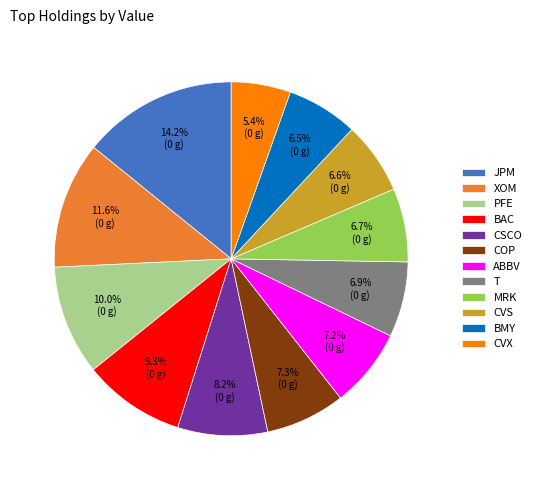

Count the number of slices in the pie.

12